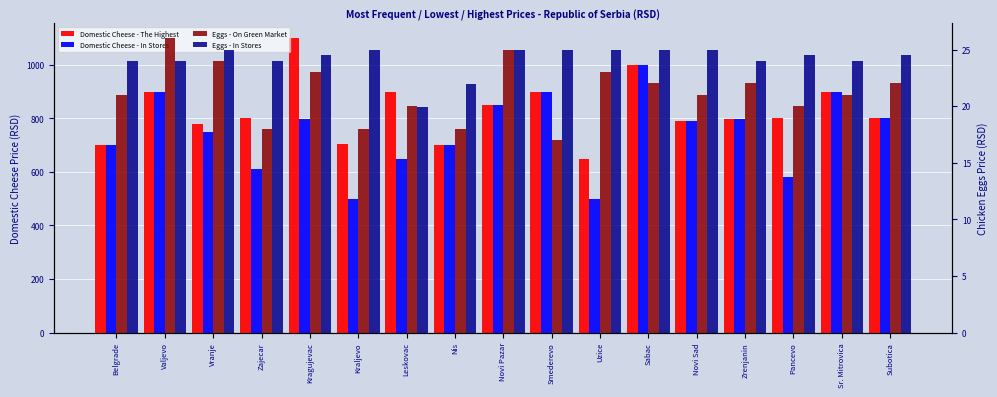

Reading left to right, transcribe all the data shown in this chart.

Domestic Cheese - The Highest: 700.0	899.9	780.0	800.0	1100.0	706.0	900.0	700.0	850.0	899.9	650.0	1000.0	791.0	799.0	800.0	900.0	800.0
Domestic Cheese - In Stores: 700.0	899.0	750.0	610.0	799.0	500.0	648.0	700.0	850.0	899.0	500.0	1000.0	791.0	799.0	580.0	900.0	800.0
Eggs - On Green Market: 21.0	26.0	24.0	18.0	23.0	18.0	20.0	18.0	25.0	17.0	23.0	22.0	21.0	22.0	20.0	21.0	22.0
Eggs - In Stores: 24.0	24.0	25.0	24.0	24.5	25.0	19.9	22.0	25.0	25.0	25.0	25.0	25.0	24.0	24.5	24.0	24.5